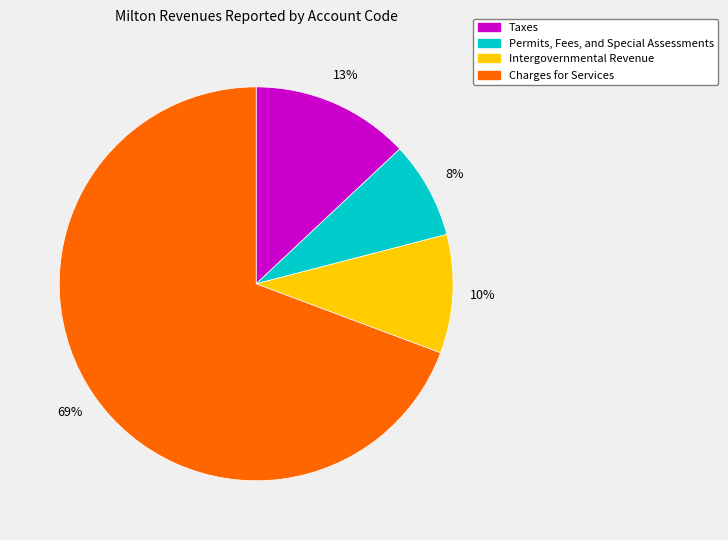

To the nearest percent, what is the average slice percentage?

25%